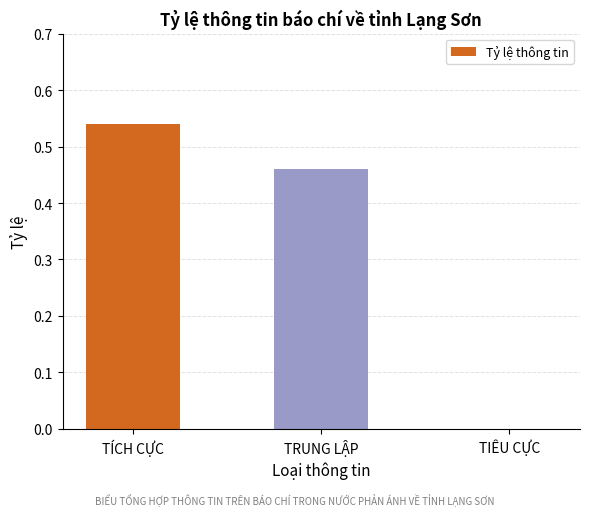

Between TIÊU CỰC and TRUNG LẬP, which is larger?

TRUNG LẬP